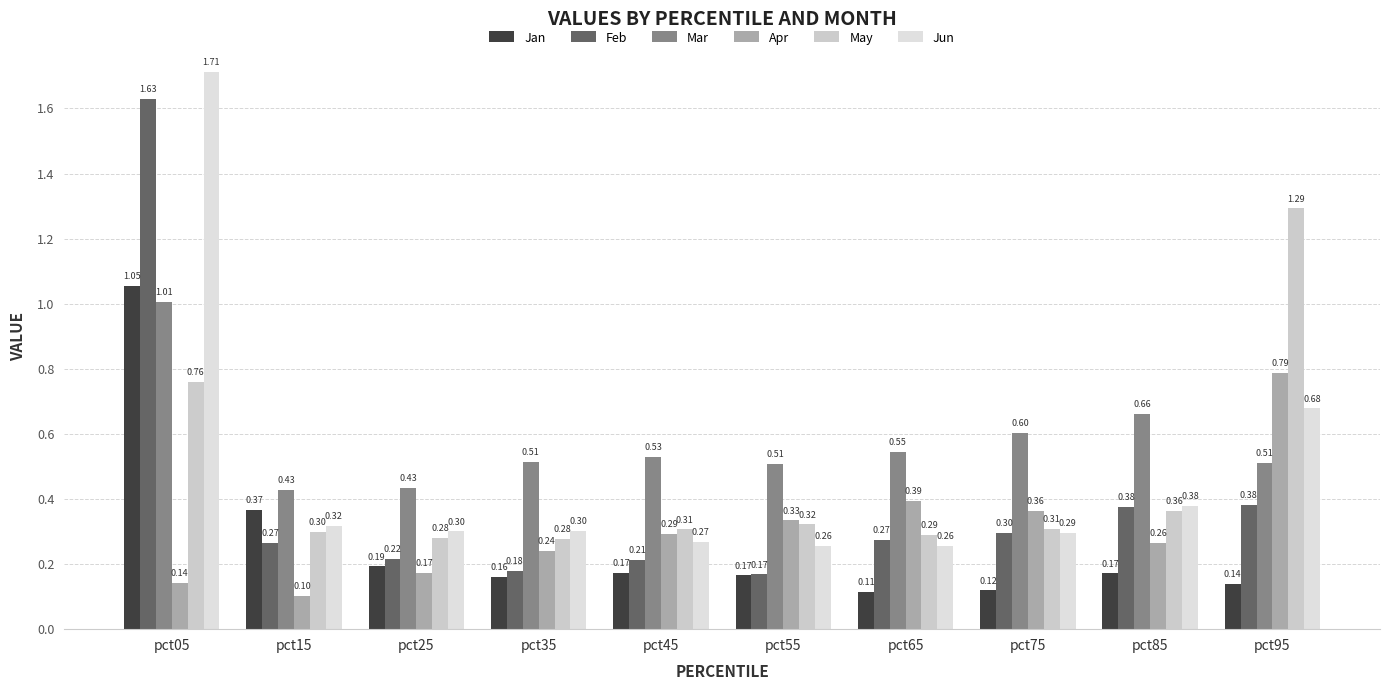

Count the Feb values in the range 0 to 1.

9